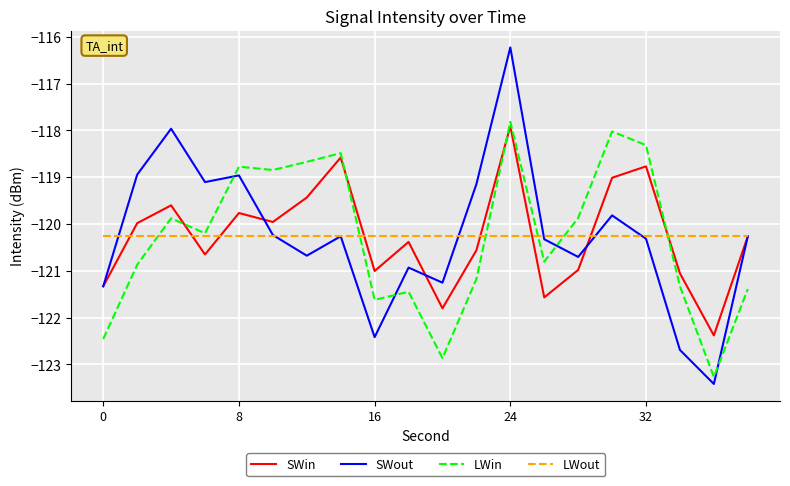

What is the maximum value for SWout?

-116.2